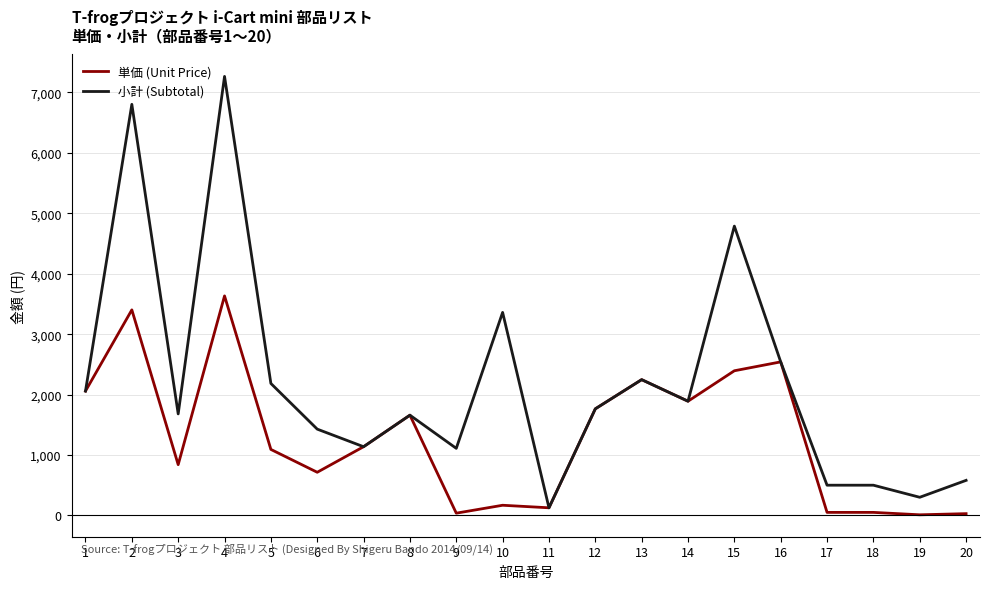

What is the difference between the 小計 (Subtotal) values at 14 and 19?

1590